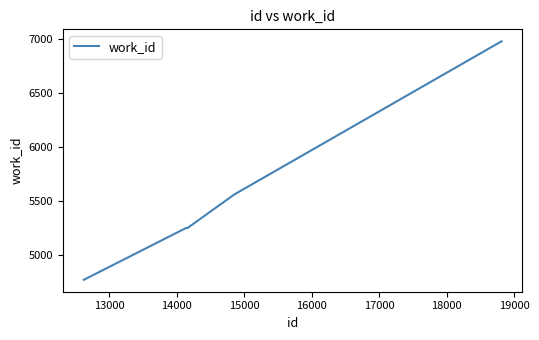

What is the sum of all values?

27808